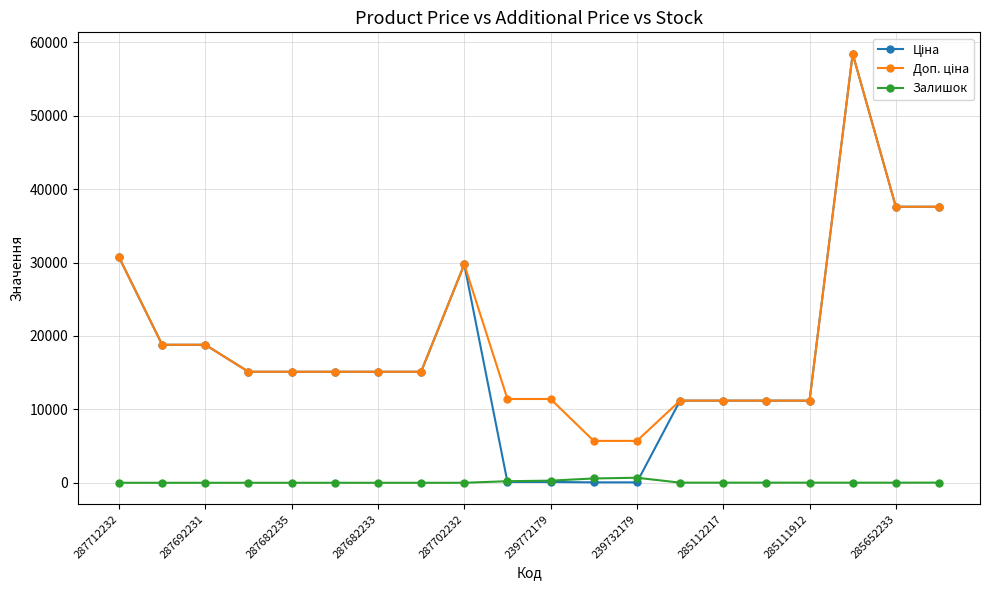

How many lines are shown in the chart?

3